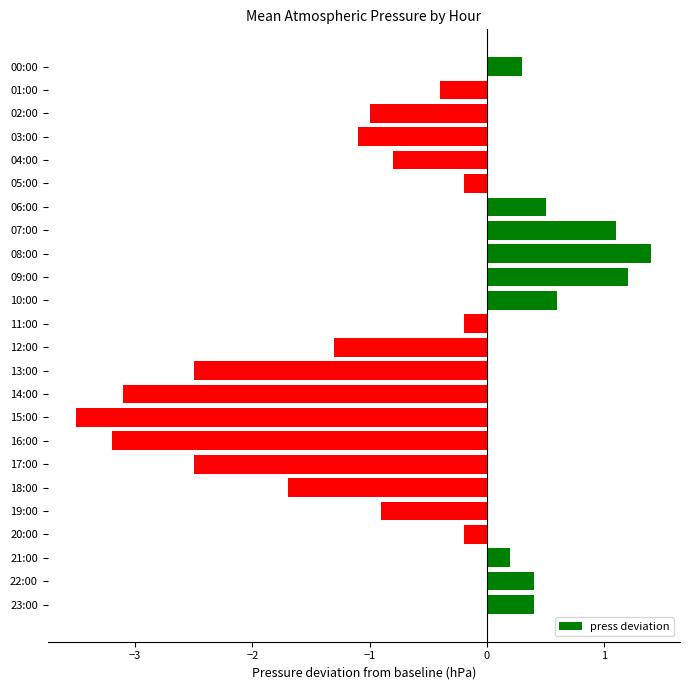

The chart shows a value of -2.5 at 17:00. True or false?

True